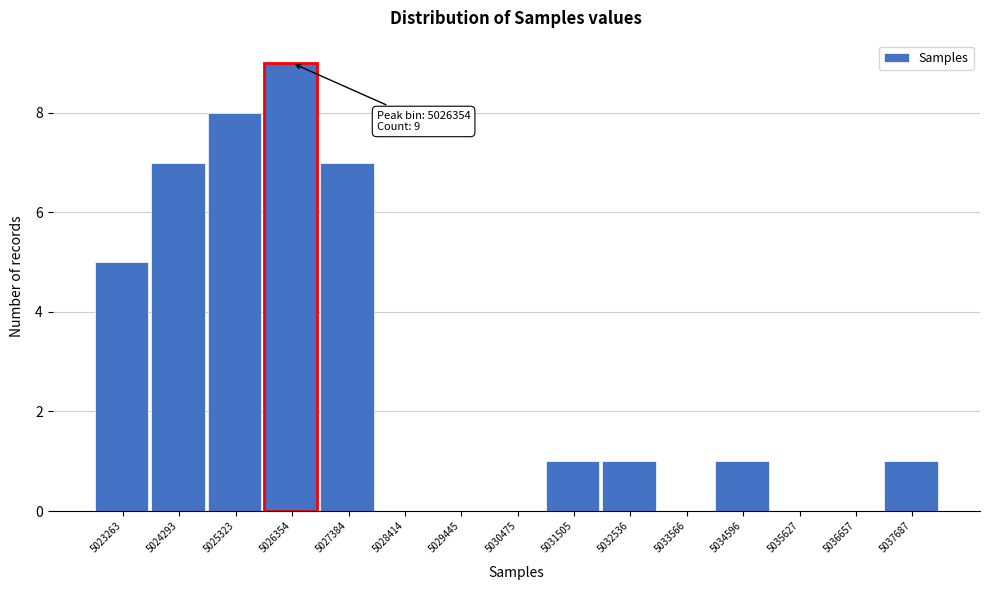

Reading left to right, extract all data points from this chart.

5023263=5	5024293=7	5025323=8	5026354=9	5027384=7	5028414=0	5029445=0	5030475=0	5031505=1	5032536=1	5033566=0	5034596=1	5035627=0	5036657=0	5037687=1